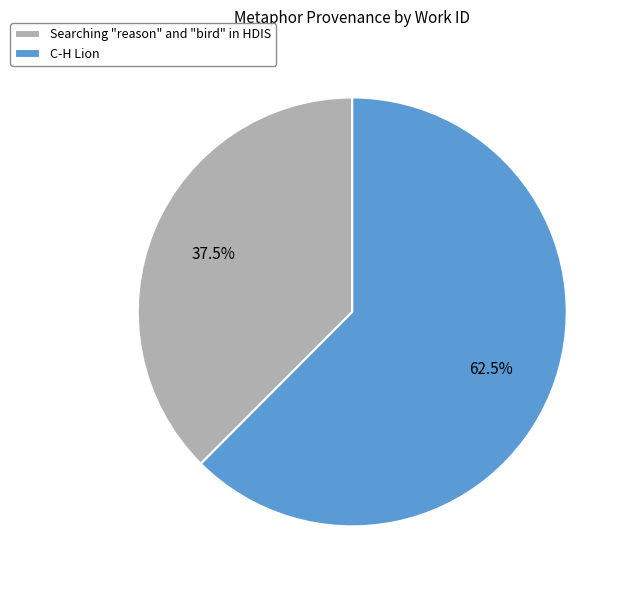

The C-H Lion slice represents 53% of the pie. True or false?

False